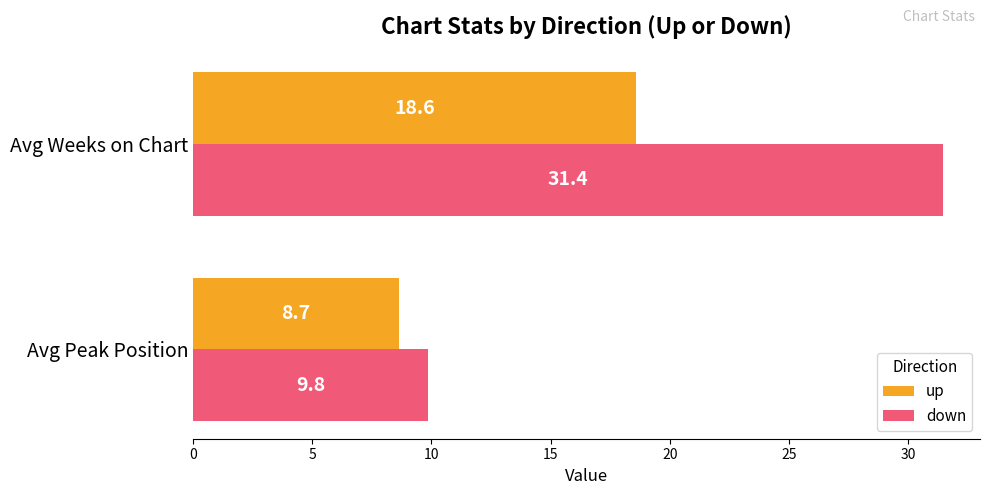

At how many categories does at least one series exceed 26?

1